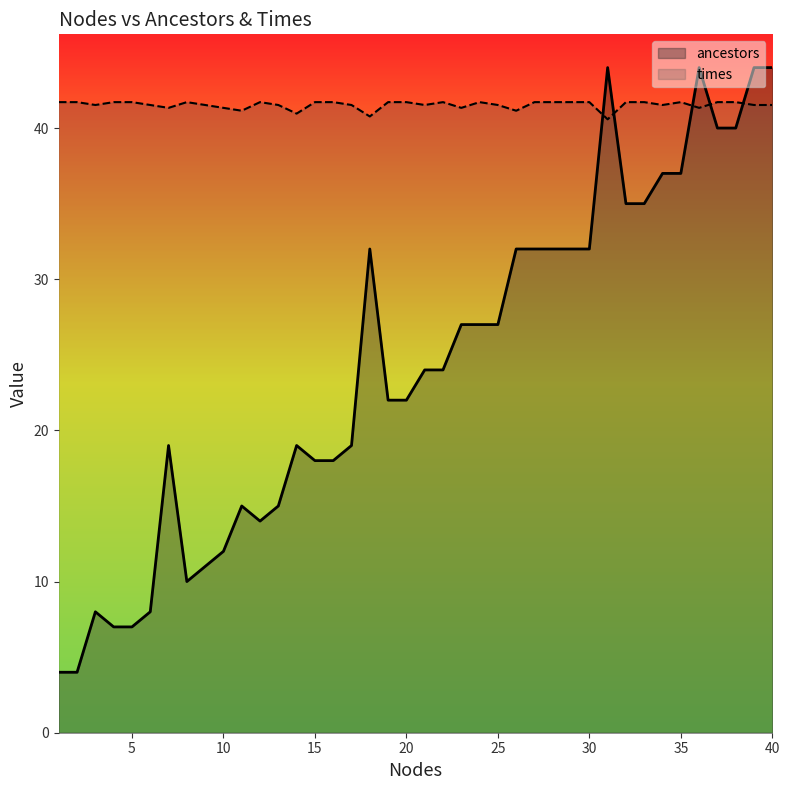

Does the chart display data point markers on the line(s)?

No